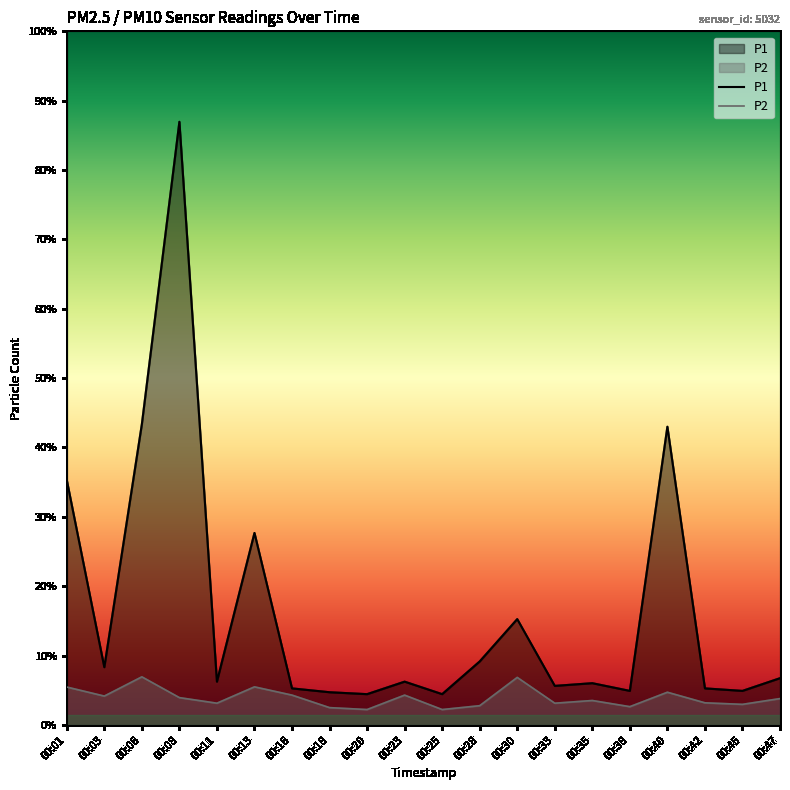

What is the difference between the maximum and minimum values in the P1 series?

29.8